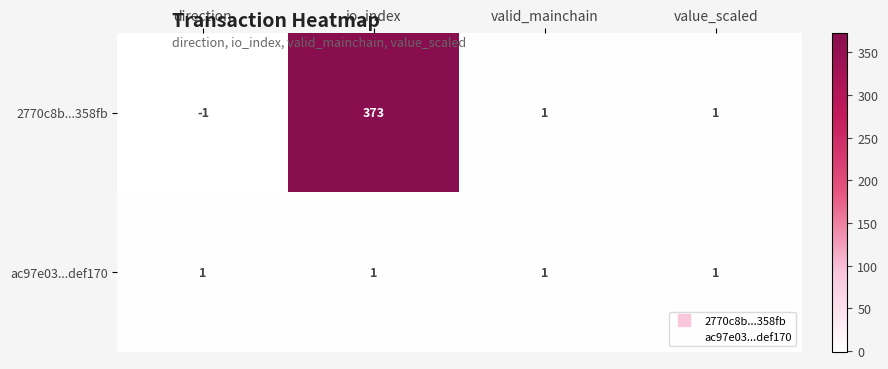

Where does the 2770c8b...358fb series first go above 1?

io_index